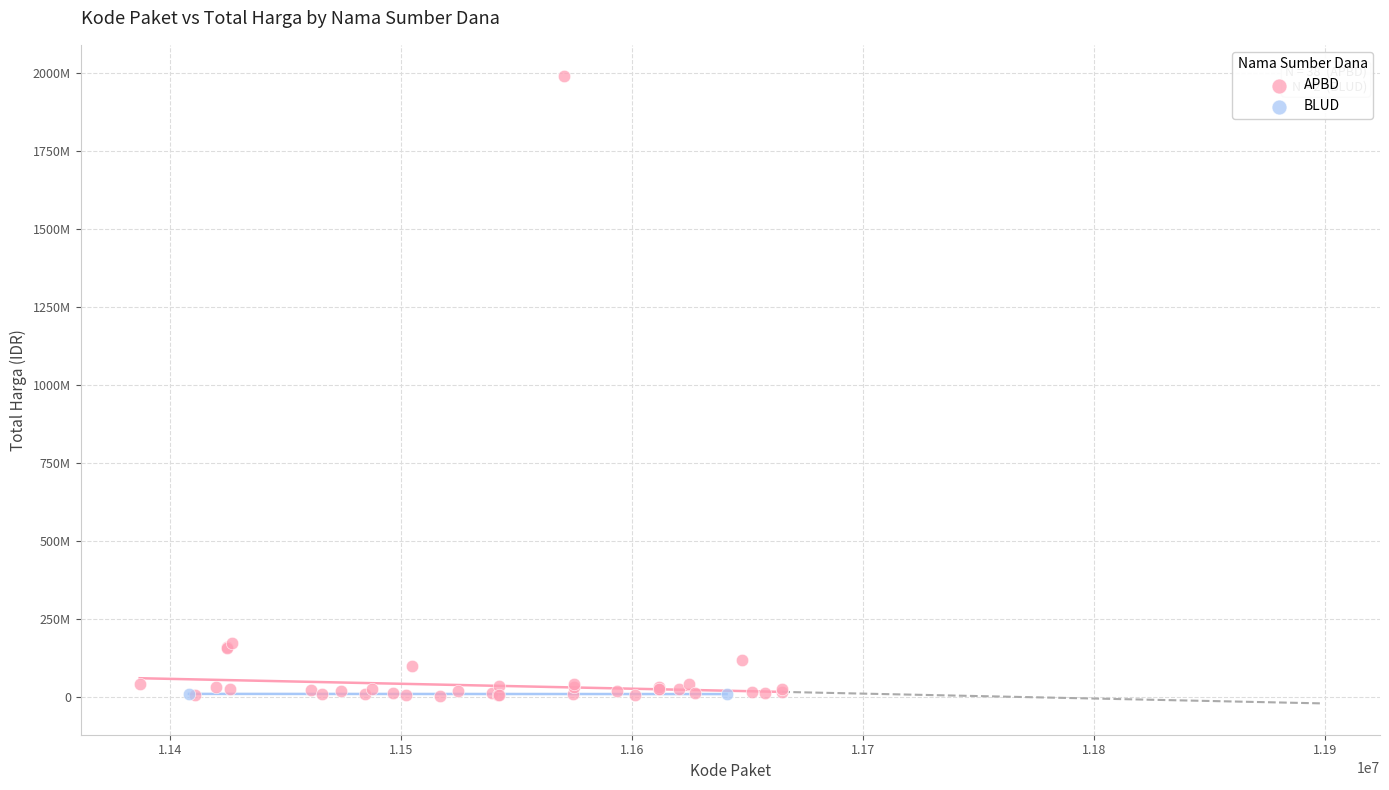

What are all the series names shown in the legend?

APBD, BLUD